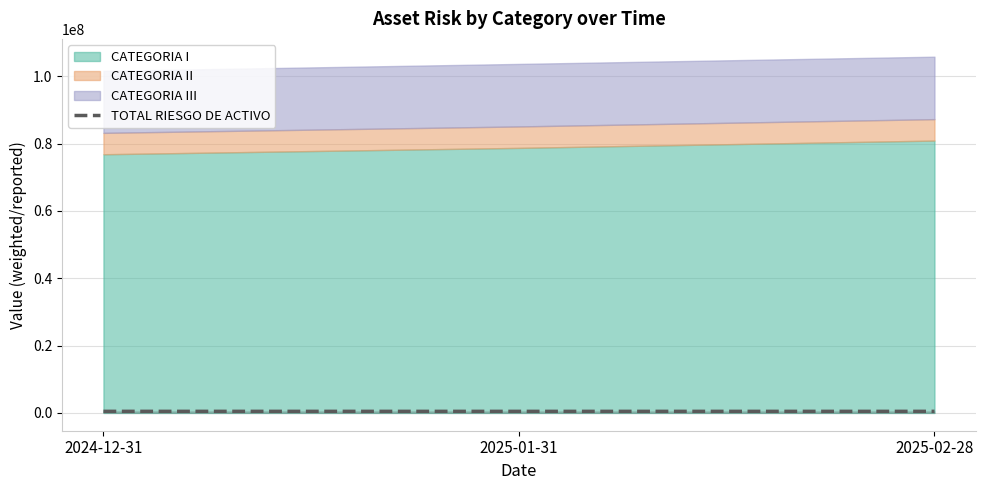

Approximately how many times larger is the value at 2025-02-28 compared to 2025-01-31?

1.0